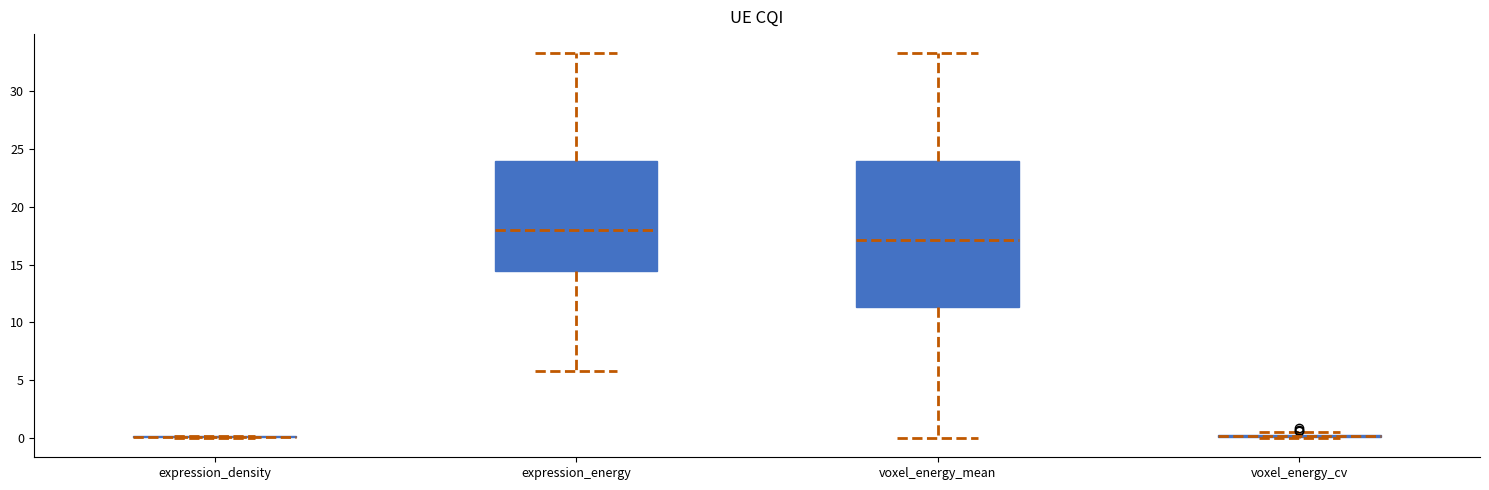

Reading left to right, read every box against the y-axis: the position of its median line, the range the box covers, and the ends of its whiskers. The values are not printed on the chart, so give them approximately, as read against the axis.

expression_density: box collapsed to a line at 0.0, whiskers 0.0 to 0.0
expression_energy: median 18.0, box 14.5 to 24.0, whiskers 6.0 to 33.5
voxel_energy_mean: median 17.0, box 11.5 to 24.0, whiskers 0.0 to 33.5
voxel_energy_cv: box collapsed to a line at 0.0, whiskers 0.0 to 0.5